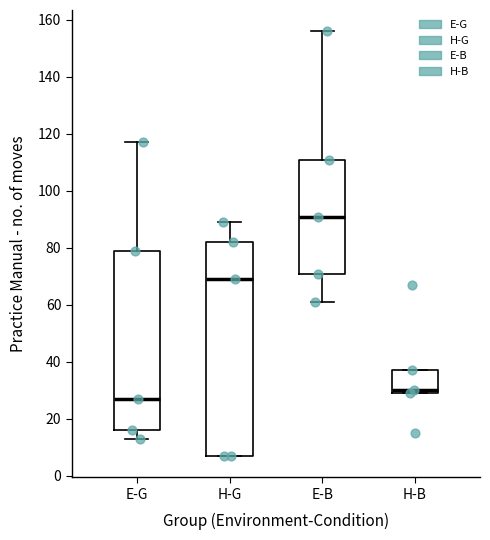

Reading left to right, transcribe this box plot: for each box, give where its median line is, the range the box spans, and where its two whiskers end, as read against the y-axis. The values are not printed on the chart, so give them approximately, as read against the axis.

E-G: median 28, box 16 to 80, whiskers 14 to 118
H-G: median 70, box 8 to 82, whiskers 8 to 90
E-B: median 92, box 72 to 112, whiskers 62 to 156
H-B: median 30 (just above the box's lower edge), box 30 to 38, whiskers 30 to 38